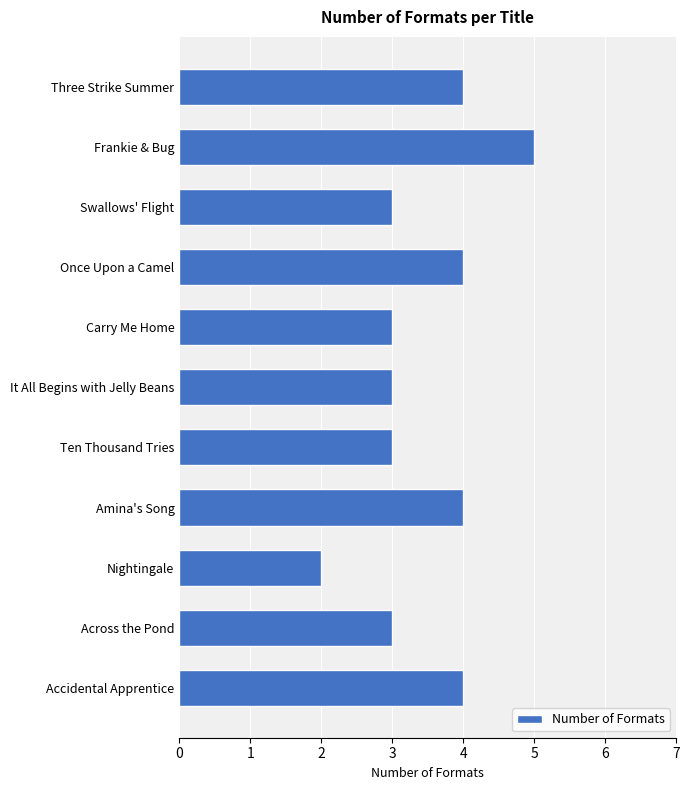

Approximately how many times larger is the value at Across the Pond compared to It All Begins with Jelly Beans?

1.0